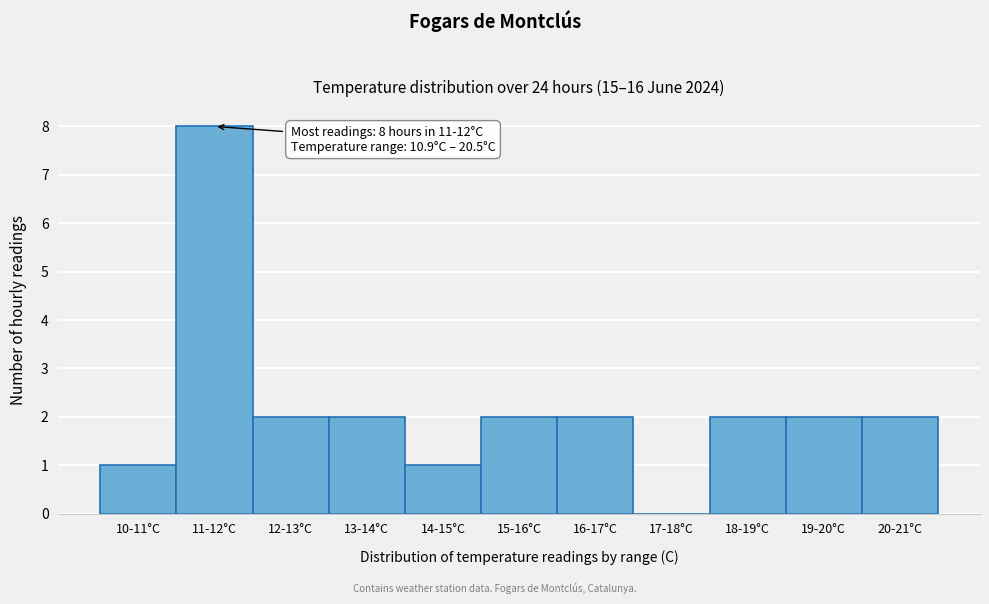

Reading left to right, extract all data points from this chart.

10-11°C=1	11-12°C=8	12-13°C=2	13-14°C=2	14-15°C=1	15-16°C=2	16-17°C=2	17-18°C=0	18-19°C=2	19-20°C=2	20-21°C=2